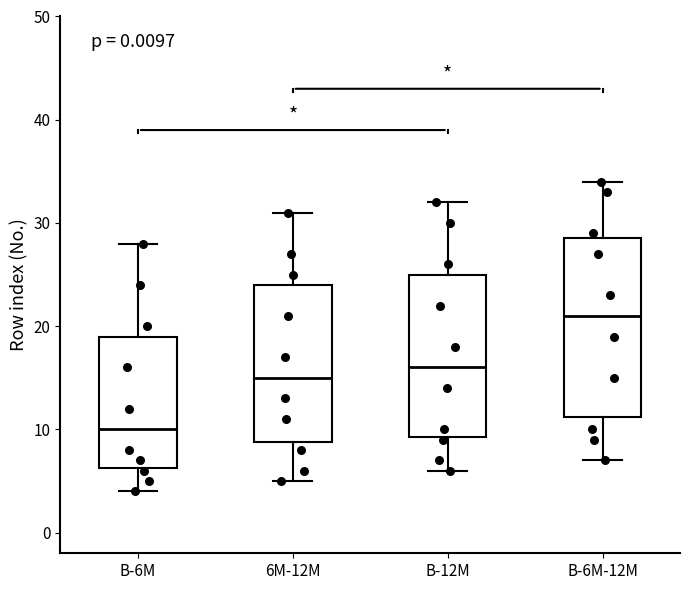

Reading left to right, transcribe this box plot: for each box, give where its median line is, the range the box spans, and where its two whiskers end, as read against the y-axis. The values are not printed on the chart, so give them approximately, as read against the axis.

B-6M: median 10, box 6 to 19, whiskers 4 to 28
6M-12M: median 15, box 9 to 24, whiskers 5 to 31
B-12M: median 16, box 9 to 25, whiskers 6 to 32
B-6M-12M: median 21, box 11 to 29, whiskers 7 to 34